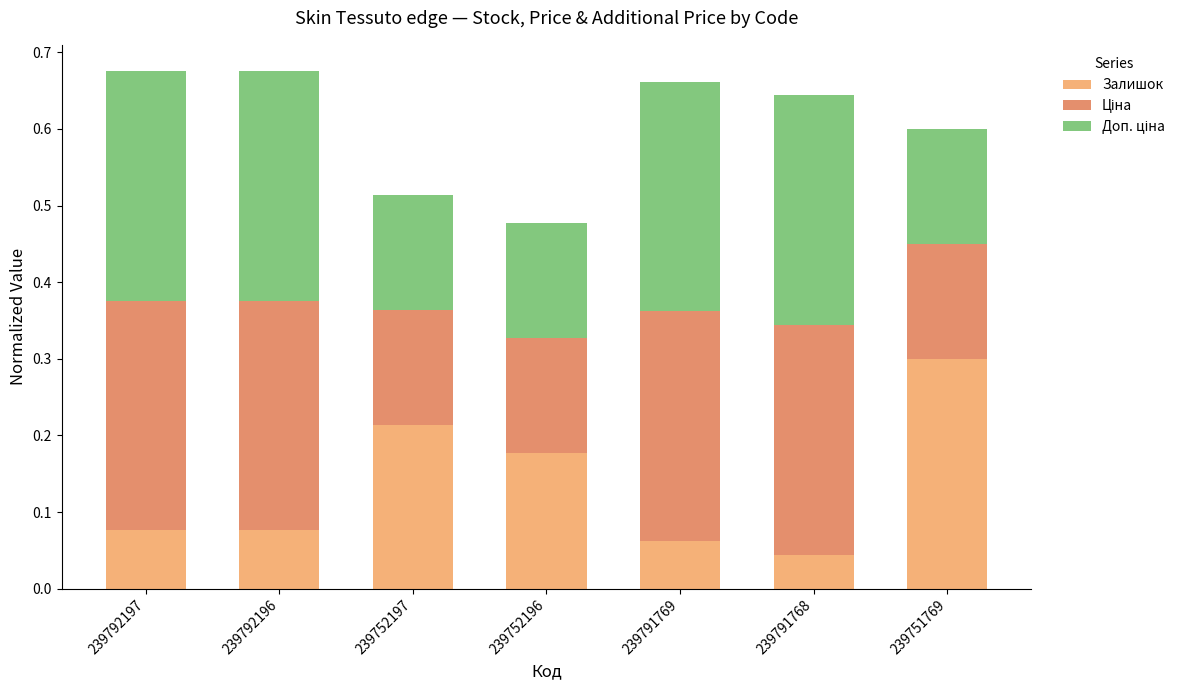

What is the total value across all series at 239791769?

0.7